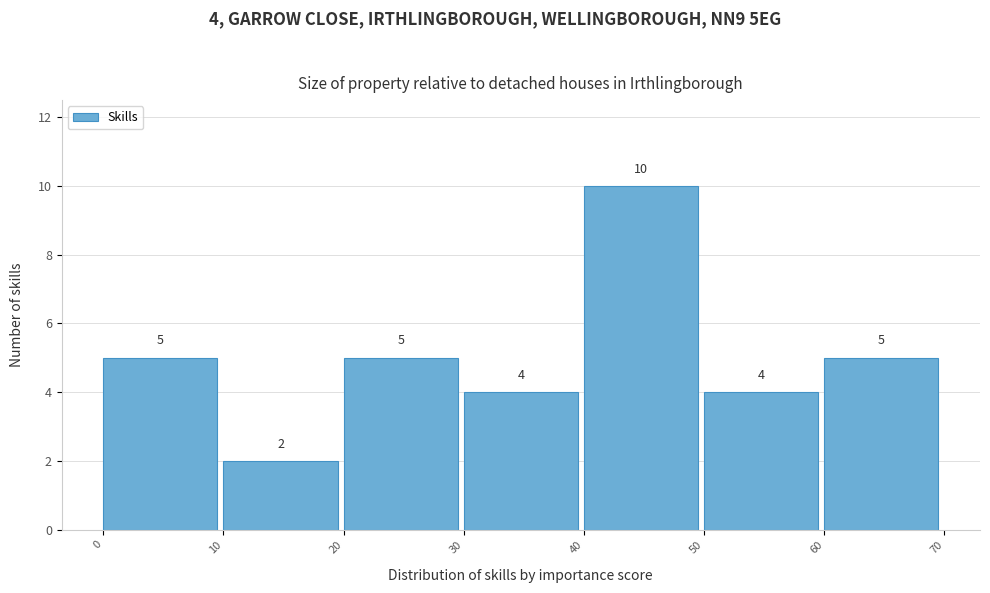

Over which range of the x-axis is the bar tallest?

40 to 50